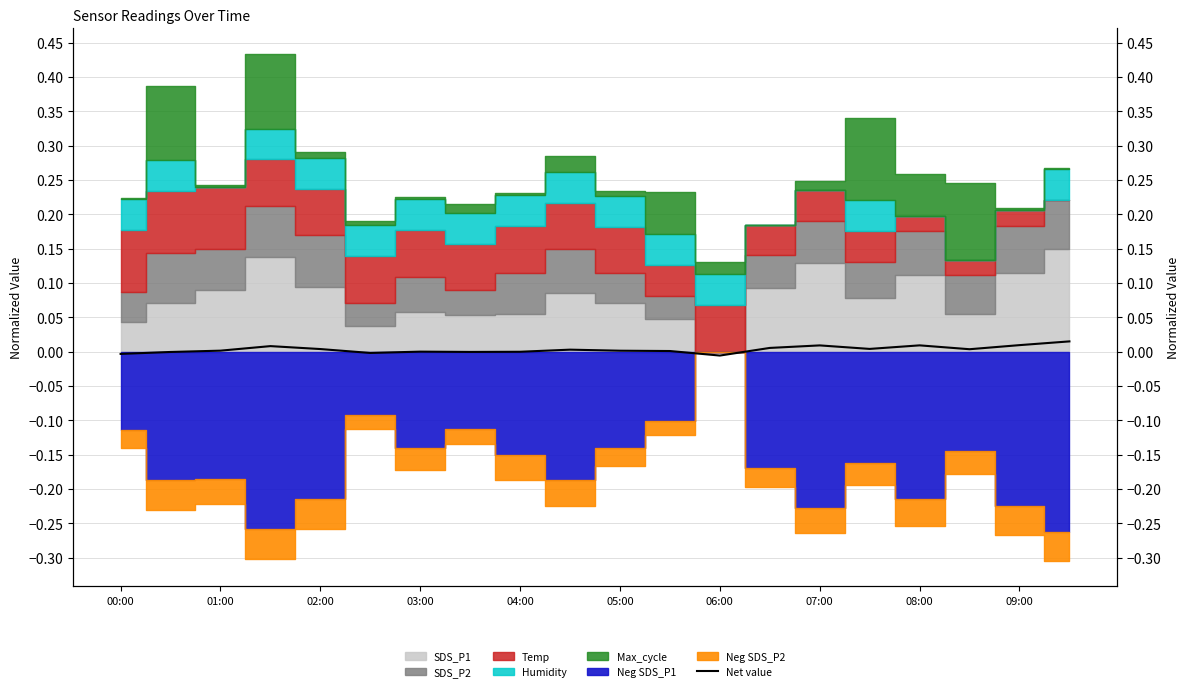

Is it true that the value at 08:00 is 0.0?

False